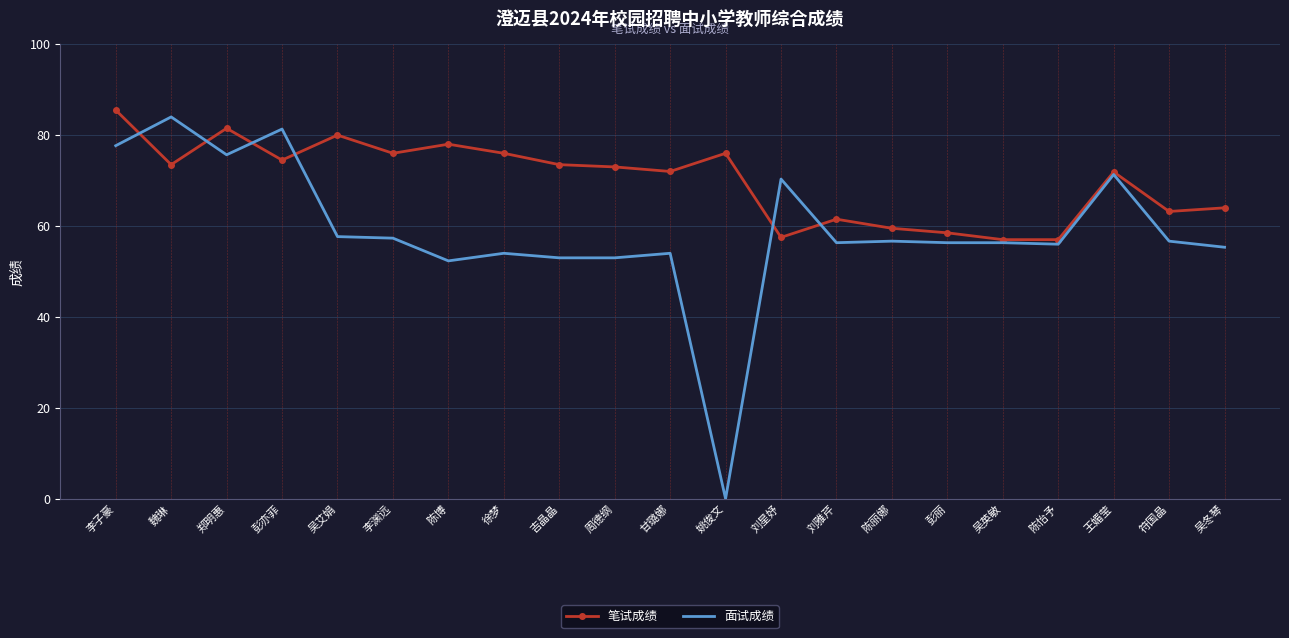

What is the minimum value for 笔试成绩?

57.0